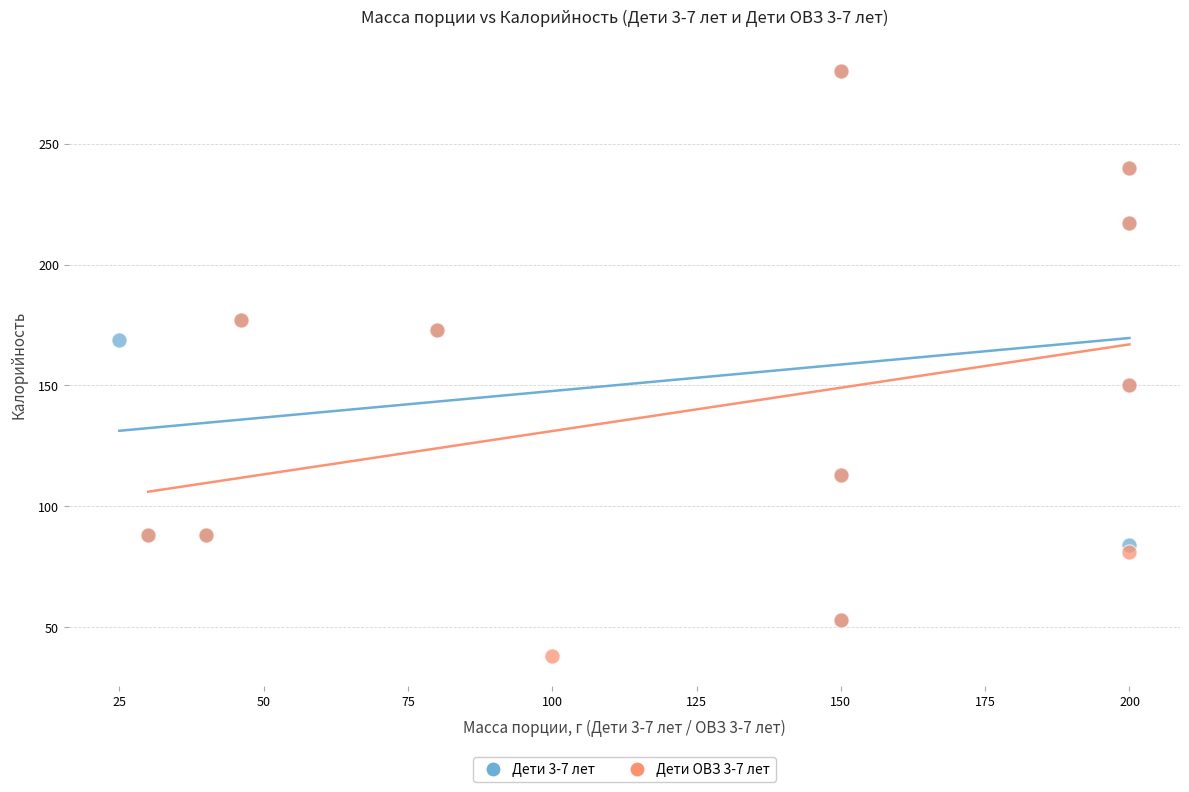

Which series has the largest Y range (max minus min)?

Дети ОВЗ 3-7 лет